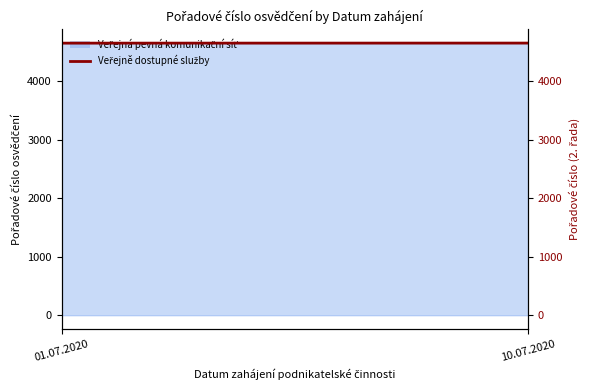

What is the label of the 1st point from the left?

01.07.2020